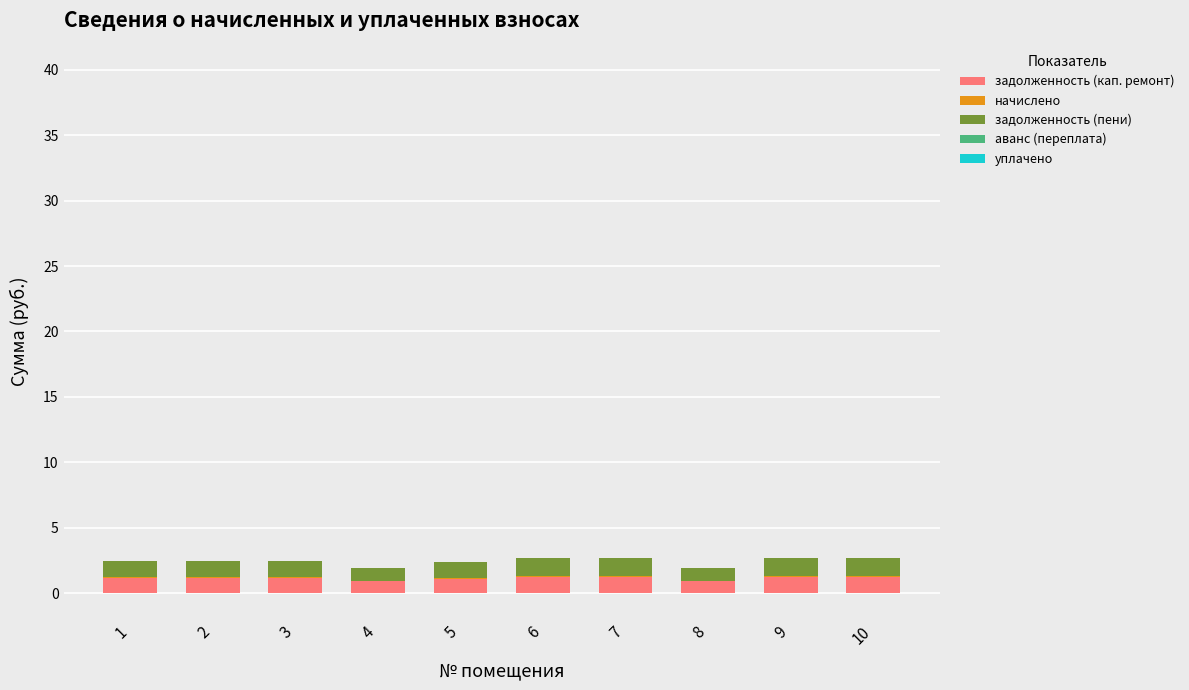

What is the highest value of the задолженность (кап. ремонт) series?

1.3